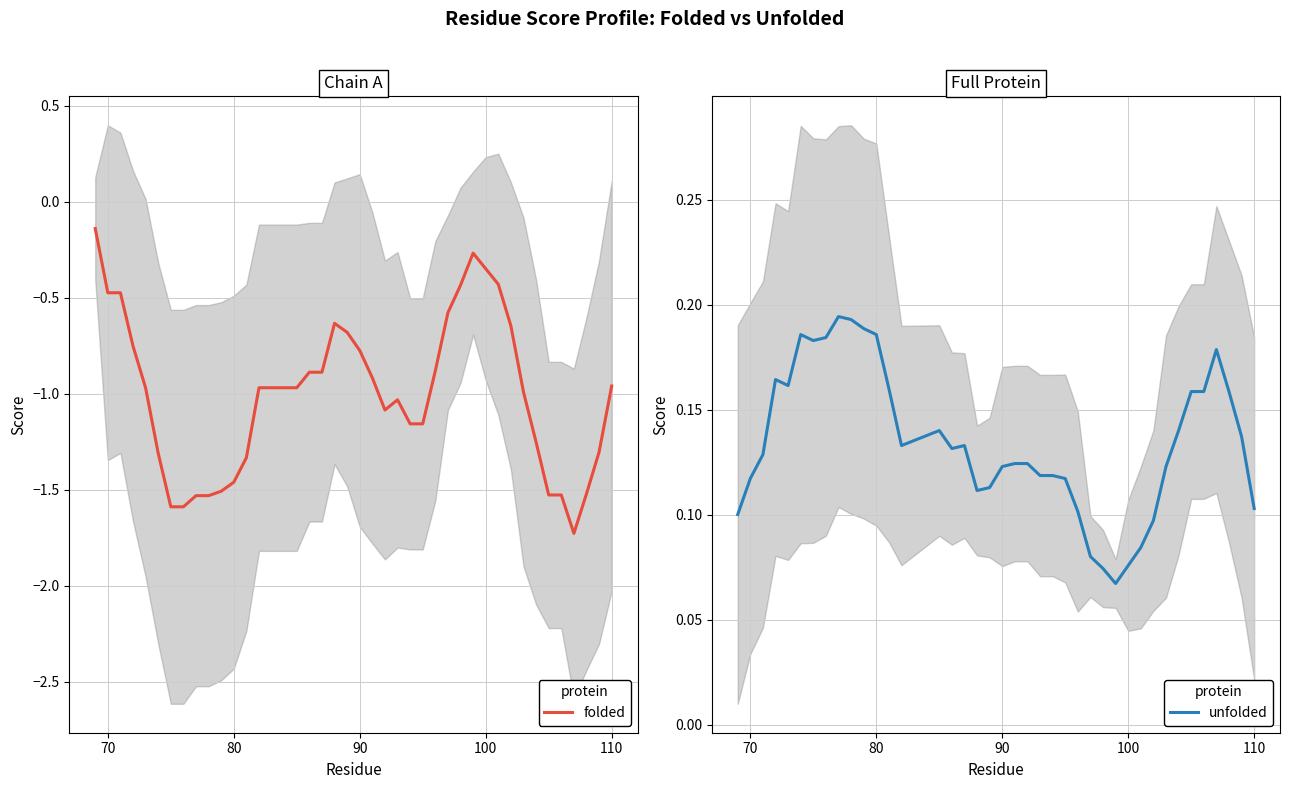

The folded series shows -0.6 at 110. True or false?

False